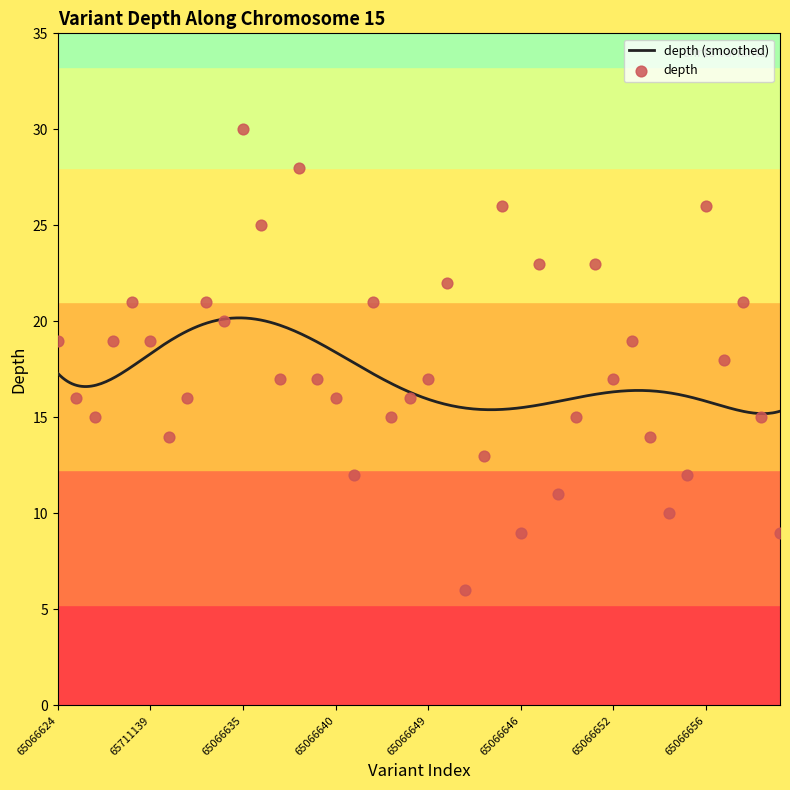

Approximately how many times larger is the value at 65711141 compared to 65066643?

0.7